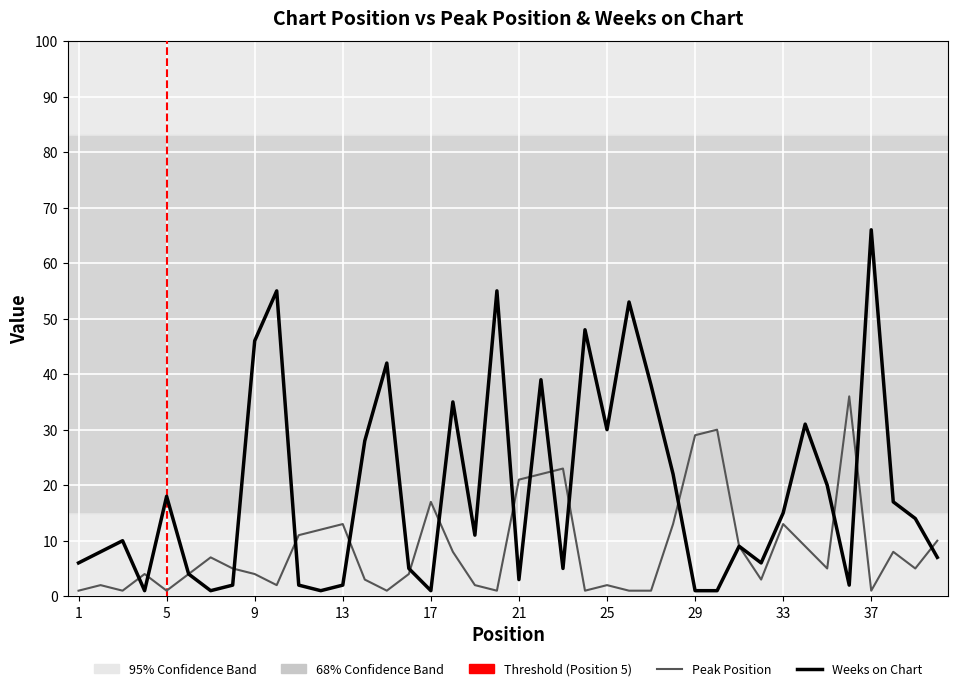

Which series has the largest range (max minus min)?

Weeks on Chart